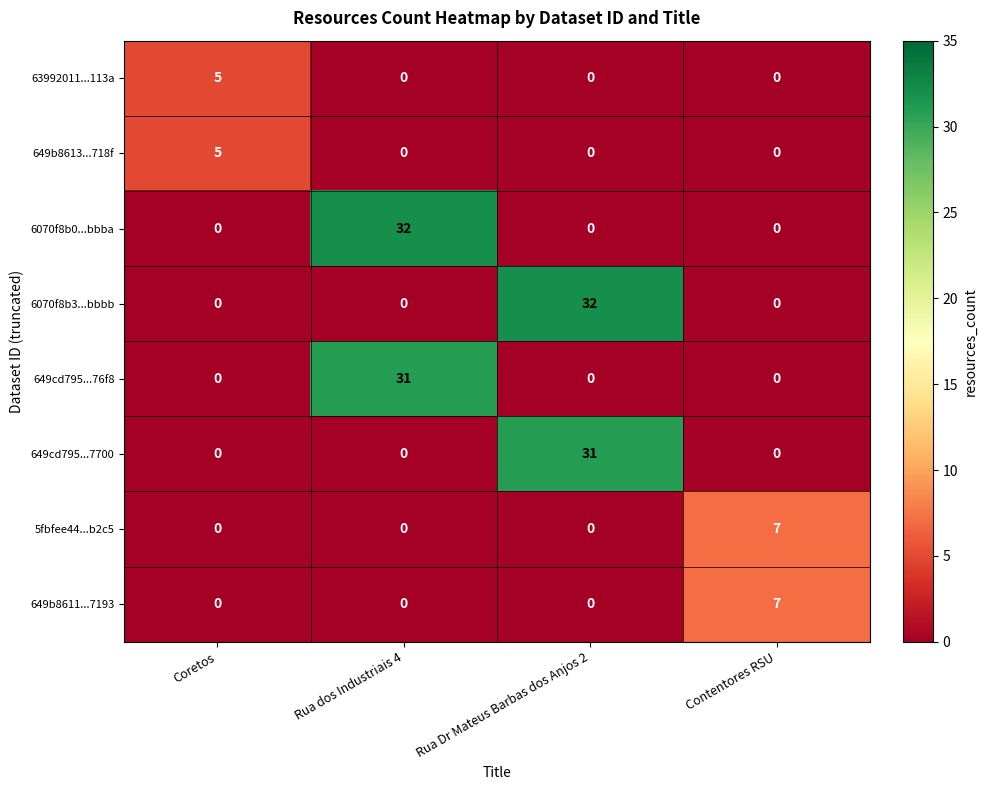

True or false: 649cd795...76f8 has a value of -19 at Rua Dr Mateus Barbas dos Anjos 2.

False